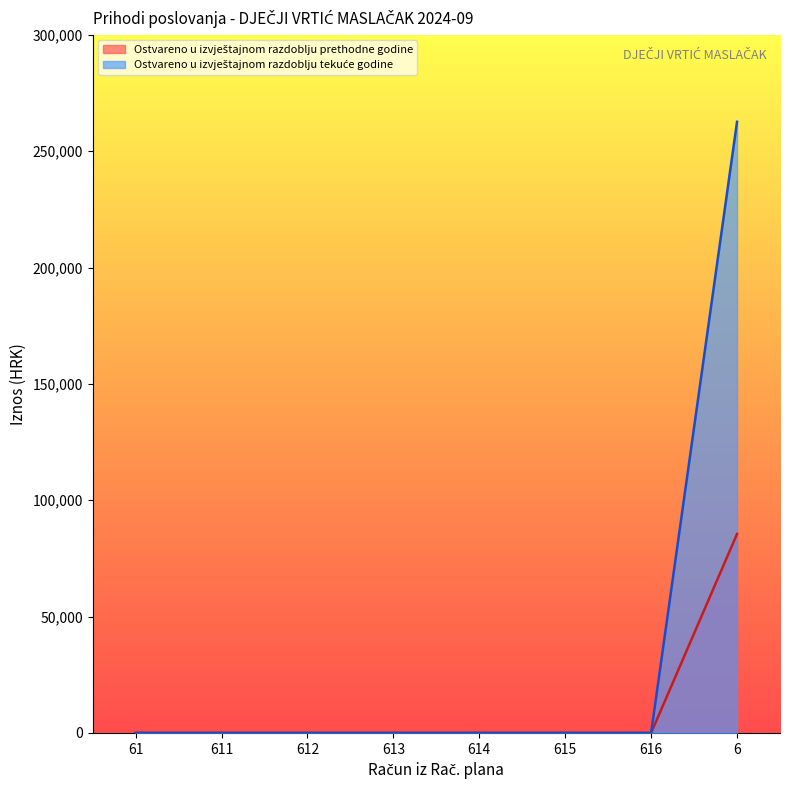

Is the value of Ostvareno u izvještajnom razdoblju tekuće godine at 615 greater than the value of Ostvareno u izvještajnom razdoblju prethodne godine at 614?

No